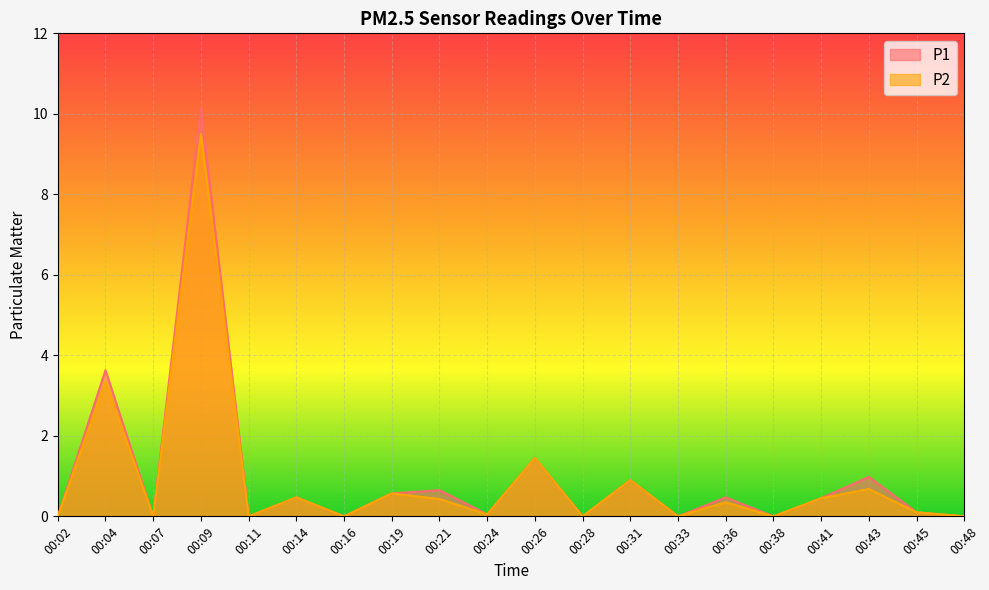

What is the total value across all series at 00:04?

7.0